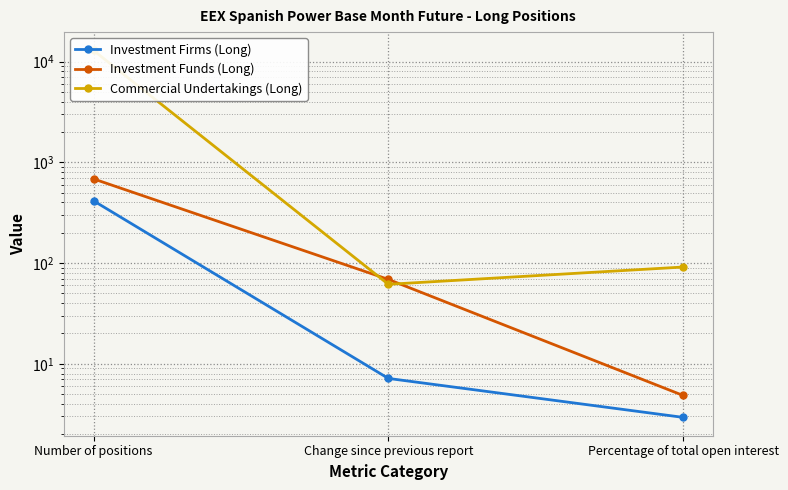

Reading right to left, transcribe all the data shown in this chart.

Investment Firms (Long): 2.9	7.2	414.6
Investment Funds (Long): 4.8	68.8	684.2
Commercial Undertakings (Long): 91.3	61.5	12878.3